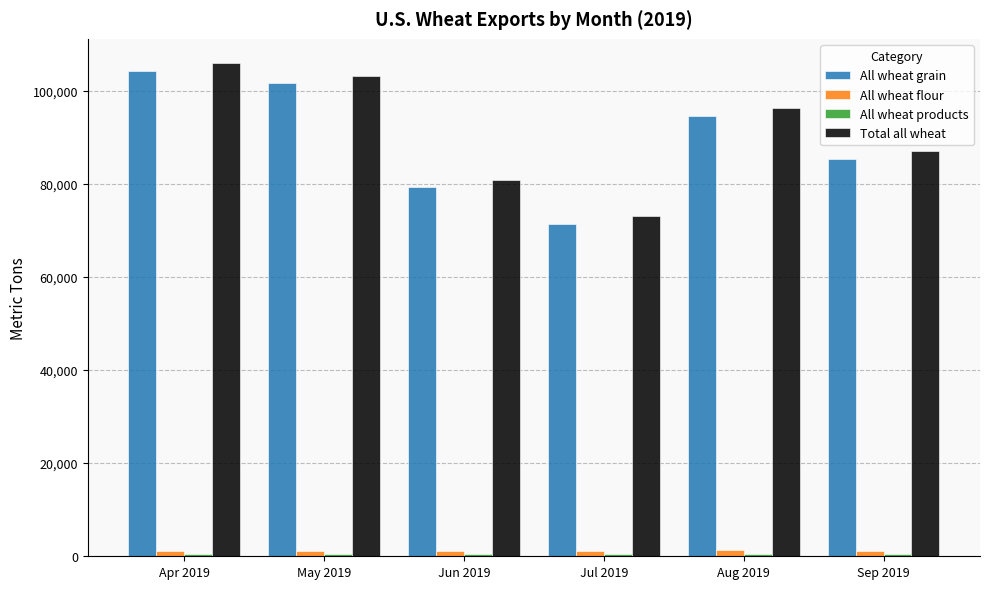

At how many categories does at least one series exceed 33050?

6